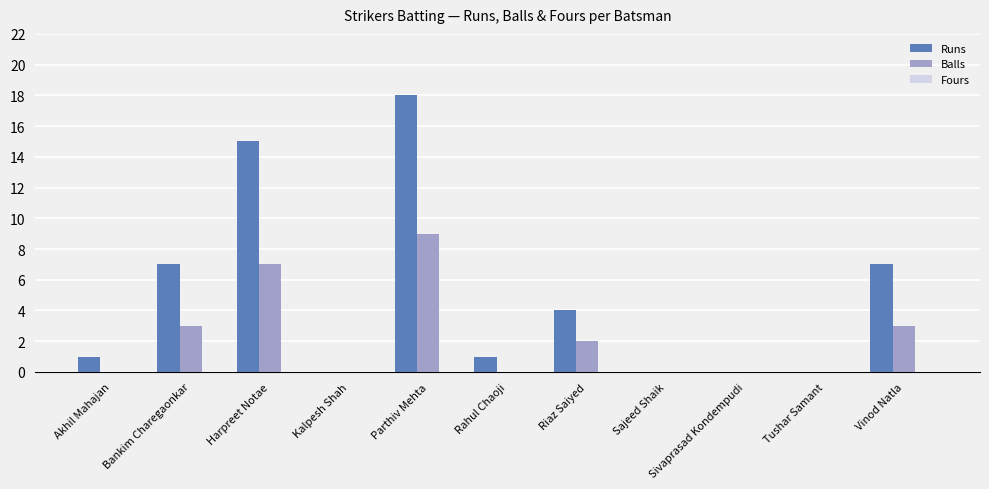

What is the sum of all Runs values?

53